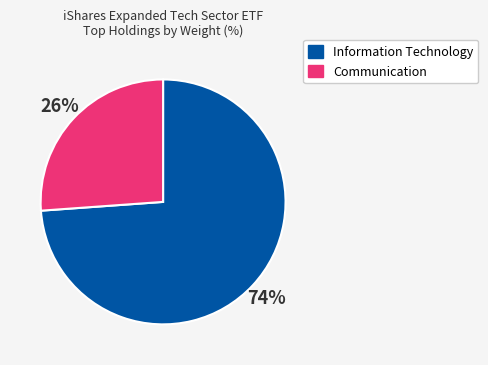

Does any single category account for the majority?

Yes